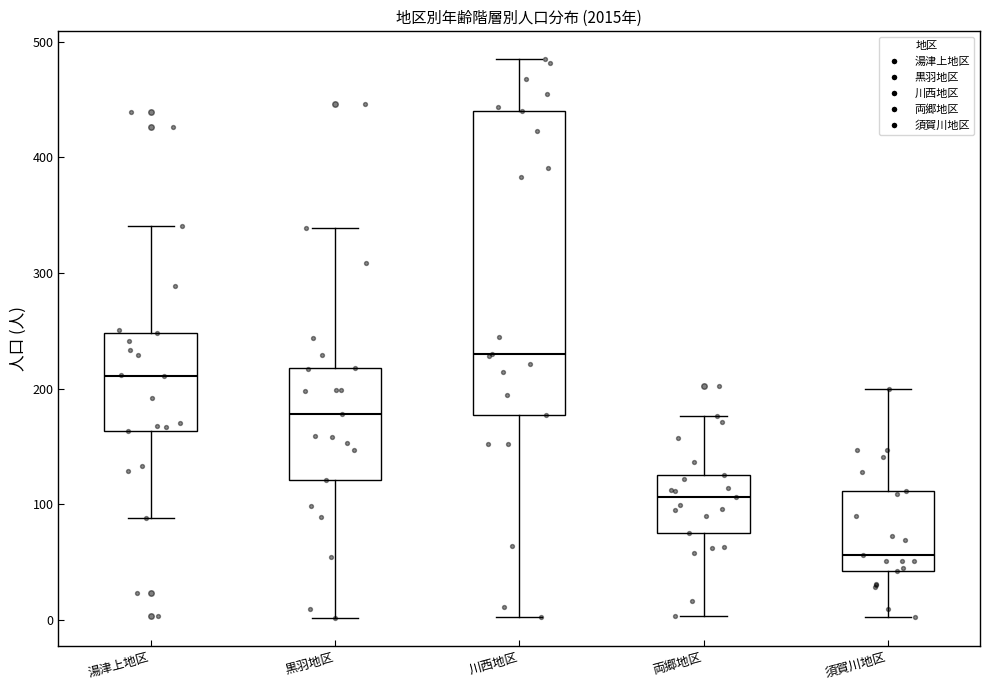

Where is the lower edge of the box for 両郷地区 on the y-axis? The values are not printed on the chart, so give them approximately, as read against the axis.

80